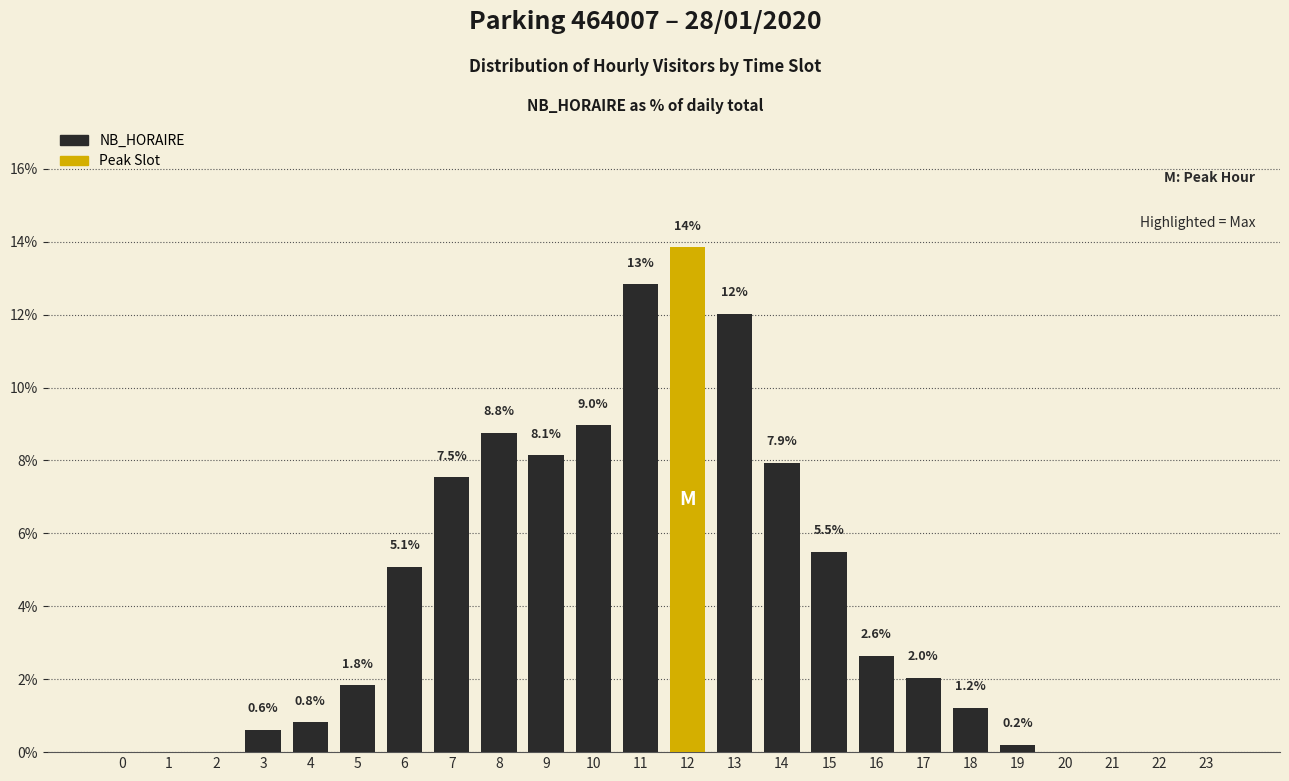

Reading left to right, transcribe all the data shown in this chart.

0=0.0	1=0.0	2=0.0	3=0.6	4=0.8	5=1.8	6=5.1	7=7.5	8=8.8	9=8.1	10=9.0	11=12.8	12=13.8	13=12.0	14=7.9	15=5.5	16=2.6	17=2.0	18=1.2	19=0.2	20=0.0	21=0.0	22=0.0	23=0.0